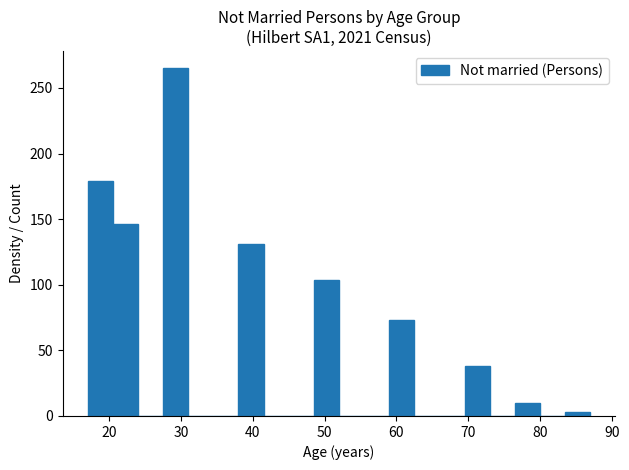

Around what value on the x-axis is the tallest bar? Give the approximate position of its centre, as read against the axis.

29